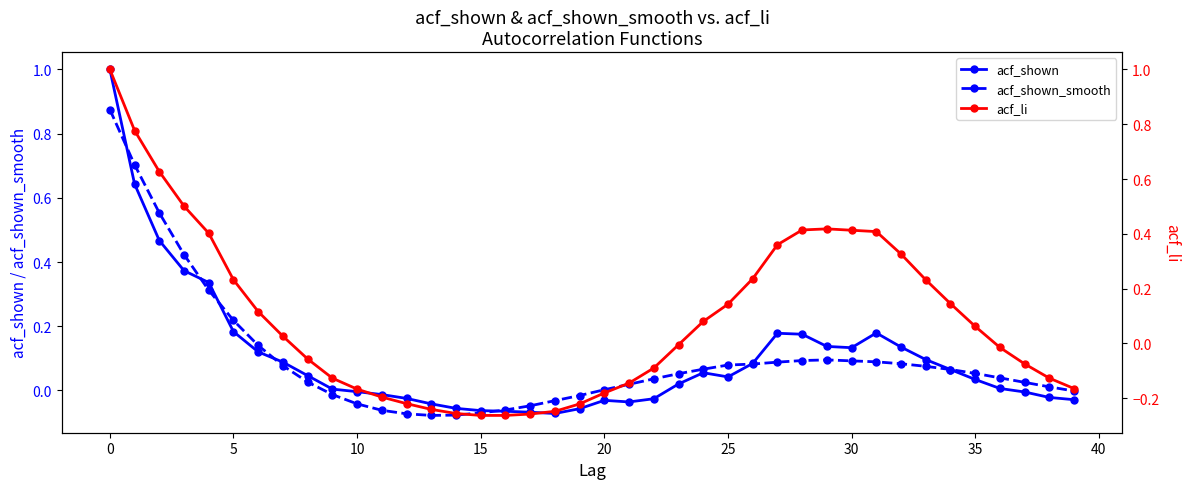

True or false: acf_shown and acf_shown_smooth intersect in this chart.

True